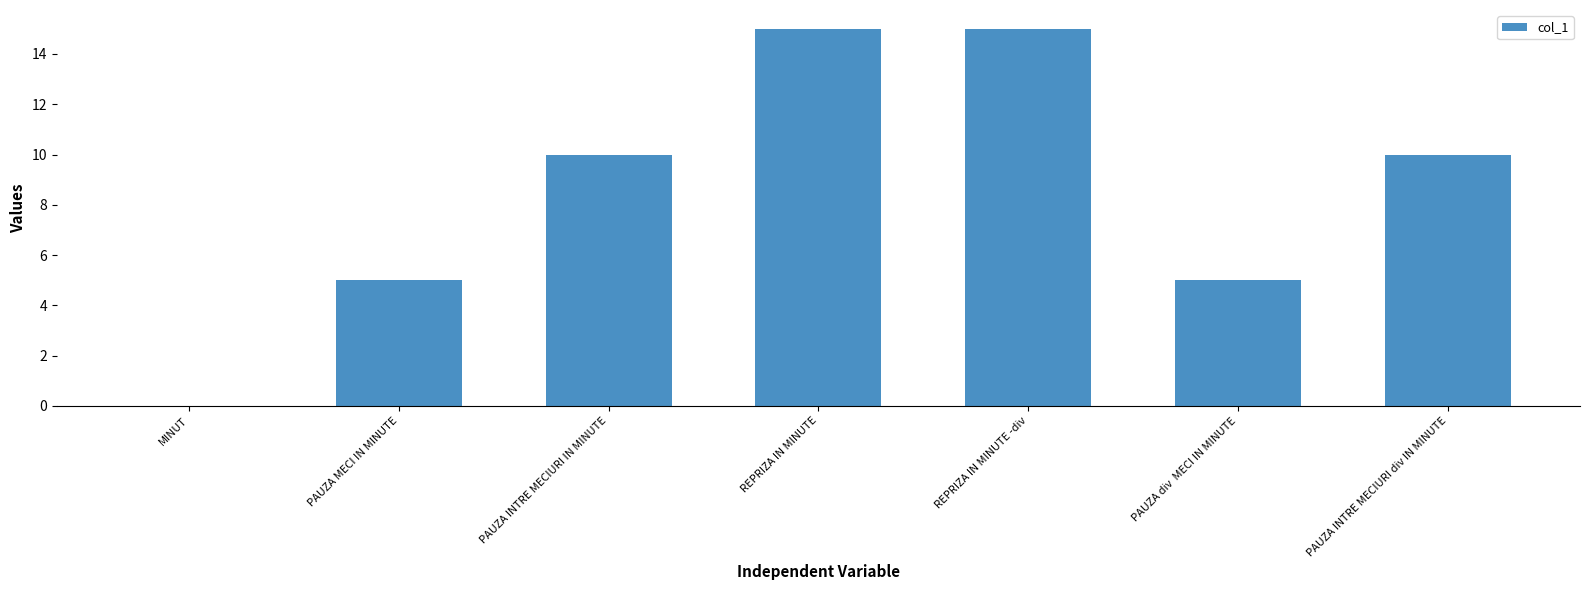

What is the maximum value shown in the chart?

15.0